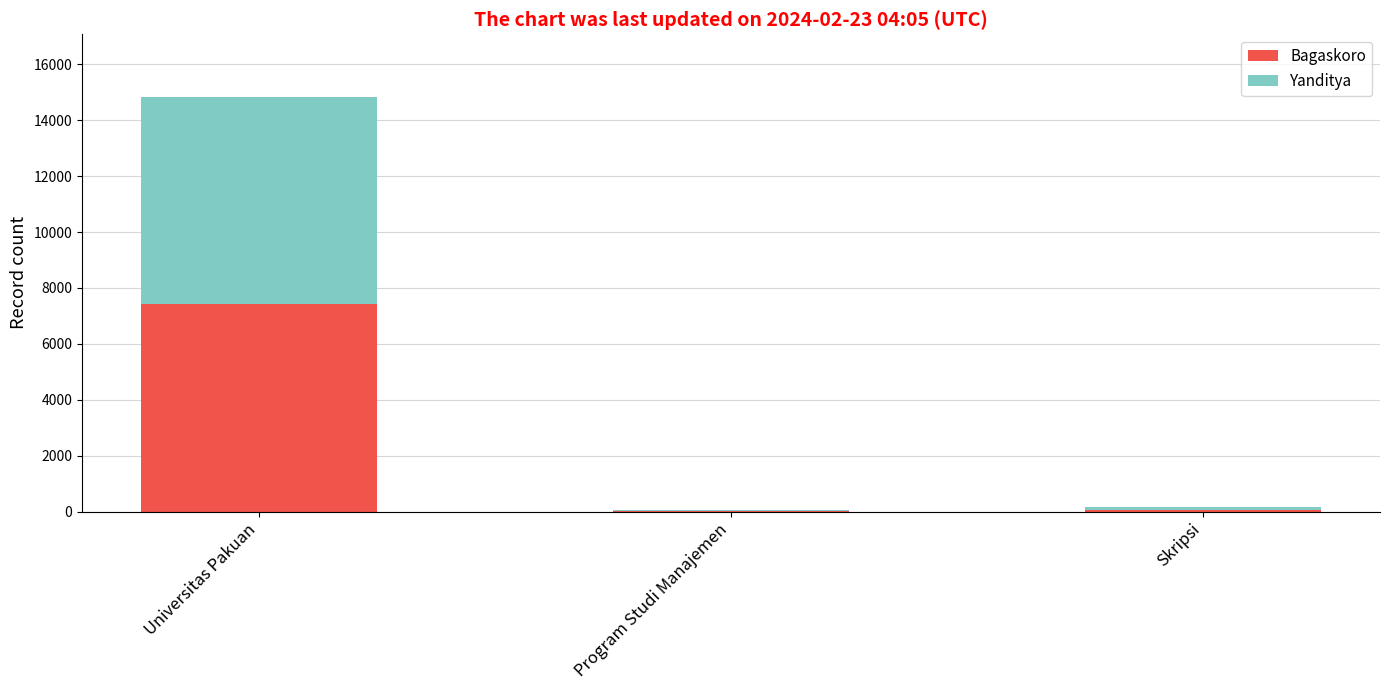

The value of Bagaskoro at Universitas Pakuan is 12974. True or false?

False